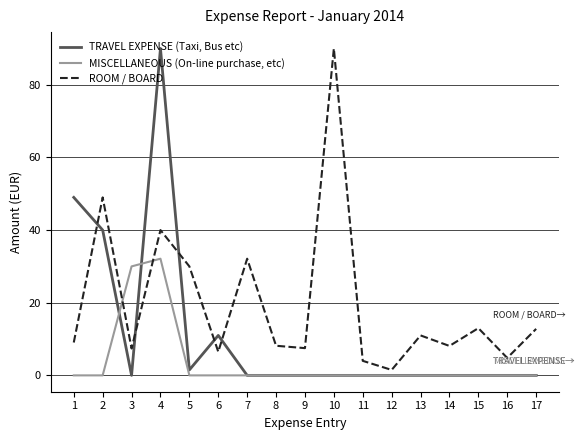

Where is the first local minimum for TRAVEL EXPENSE (Taxi, Bus etc)?

3